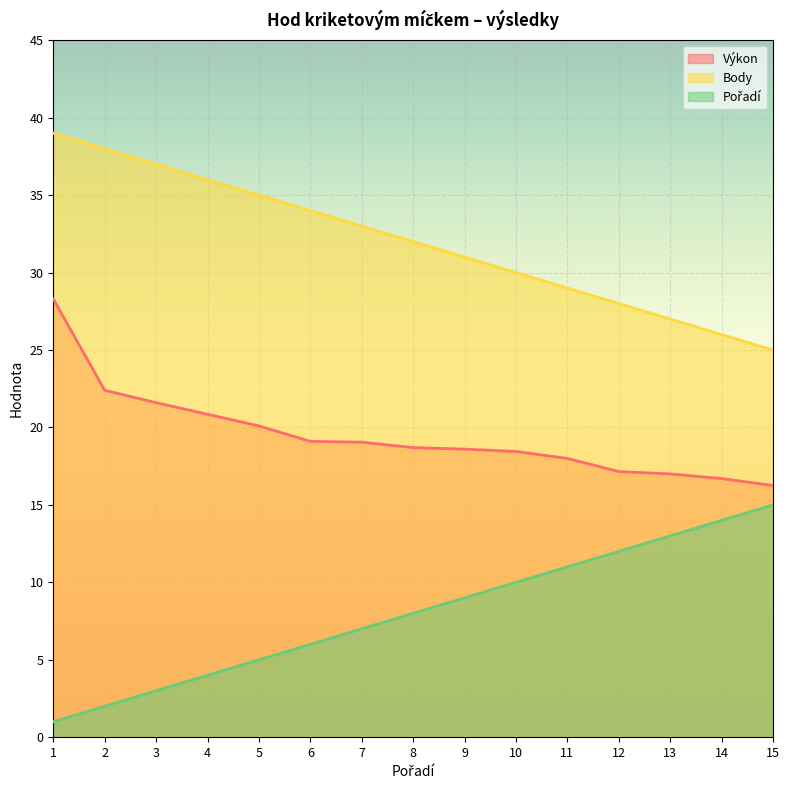

True or false: Pořadí has more than 1 points higher than both neighbors.

False